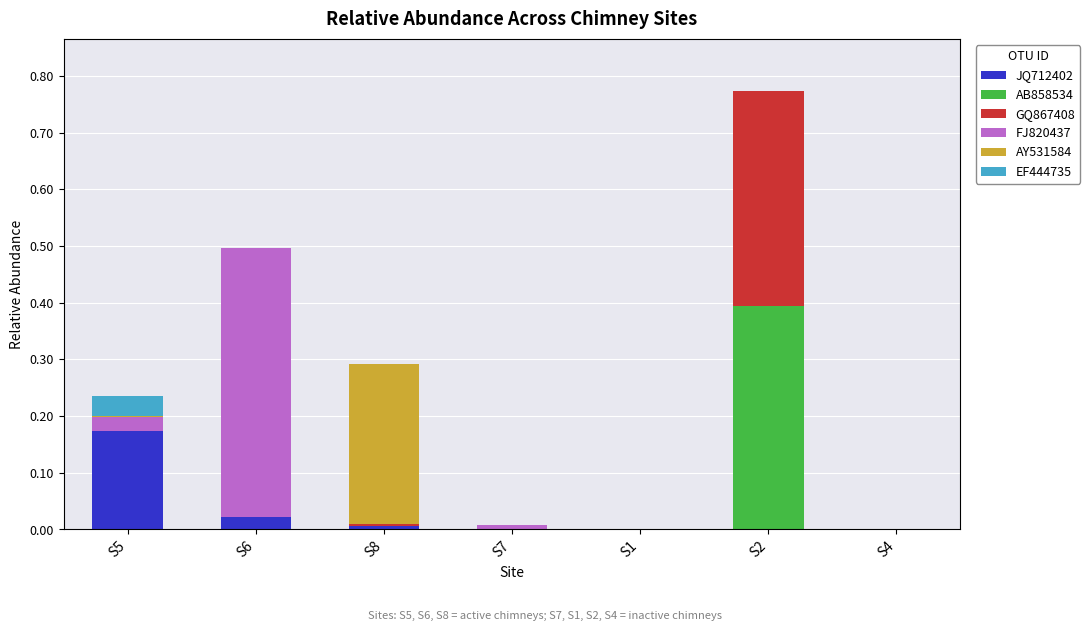

At which category is the sum across all series the highest?

S2